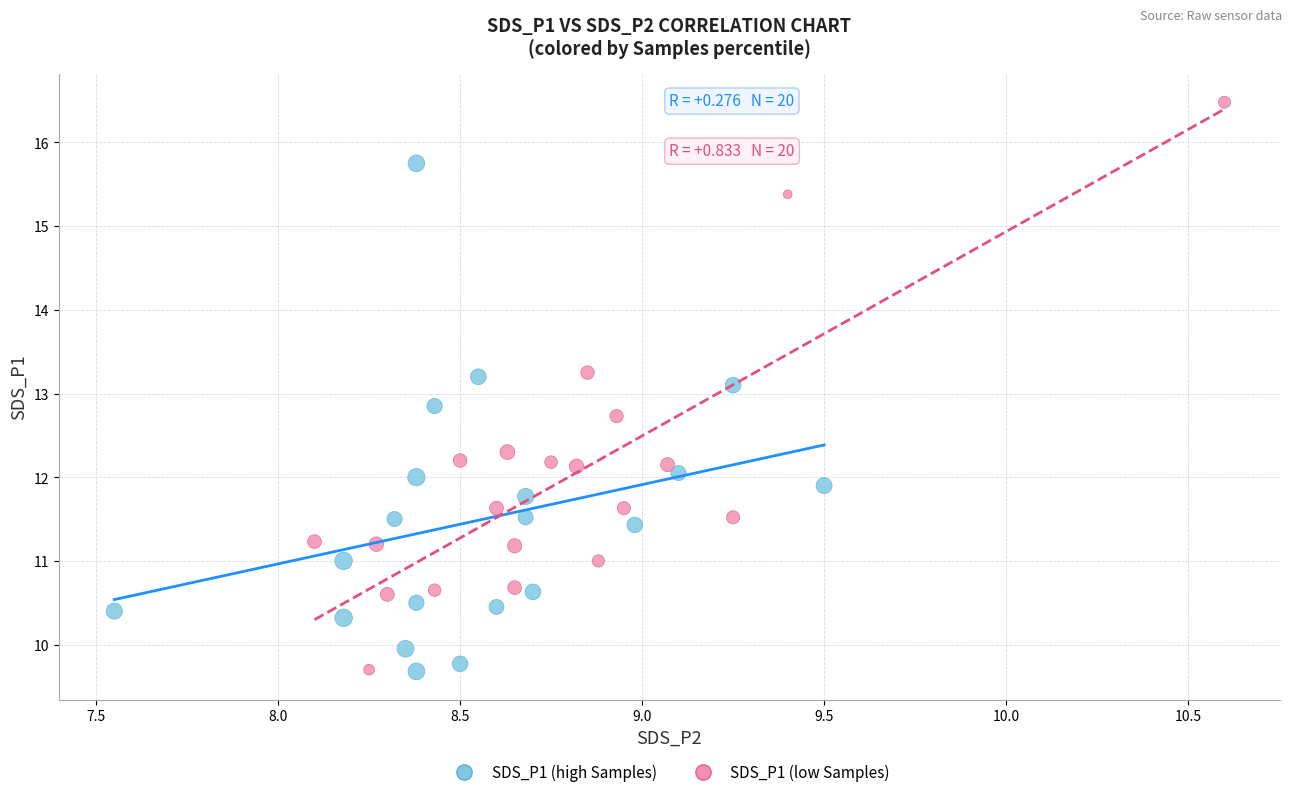

Which series has the largest Y range (max minus min)?

SDS_P1 (low Samples)